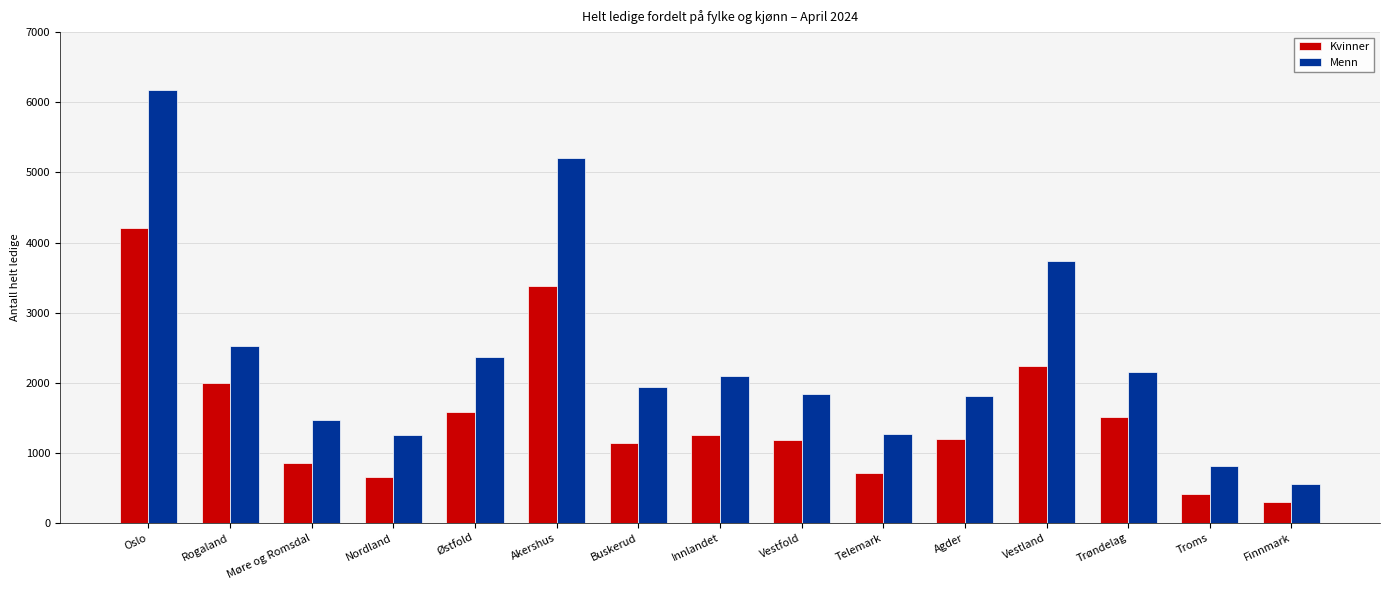

What is the minimum value shown in the chart?

304